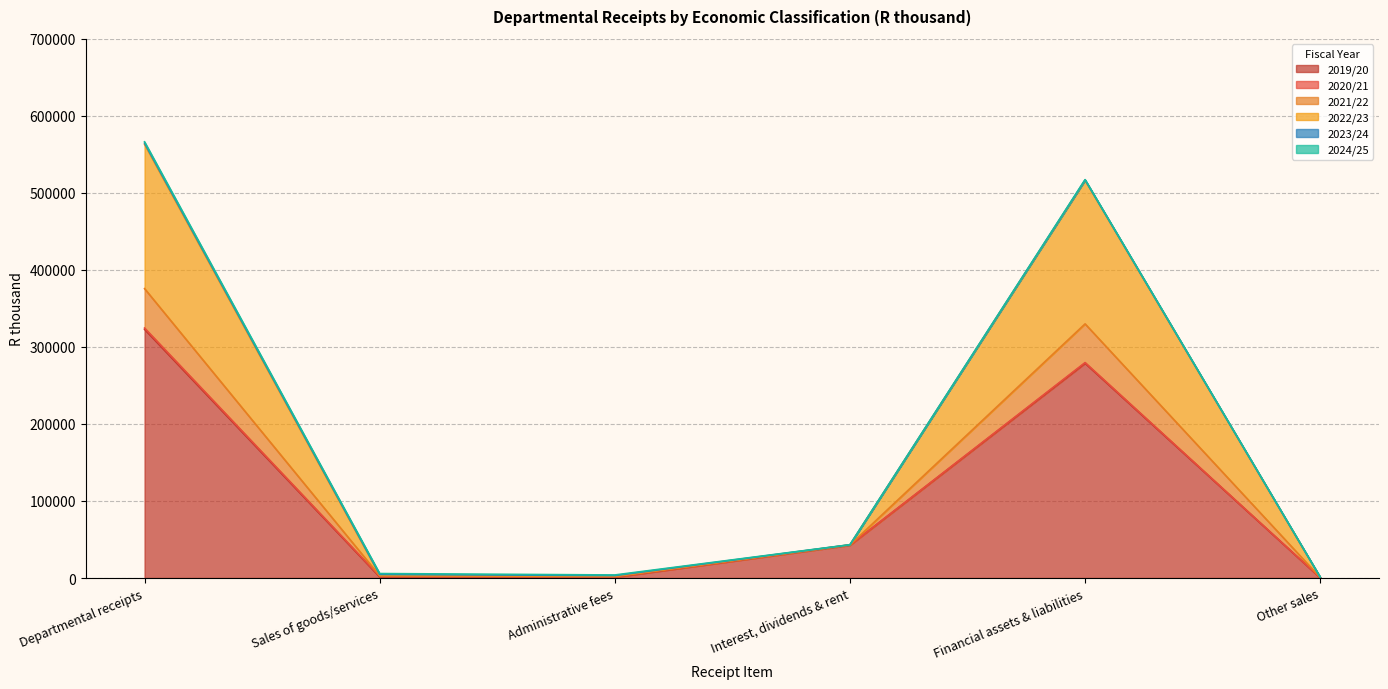

What is the difference between the maximum and second lowest values in the 2021/22 series?

51160